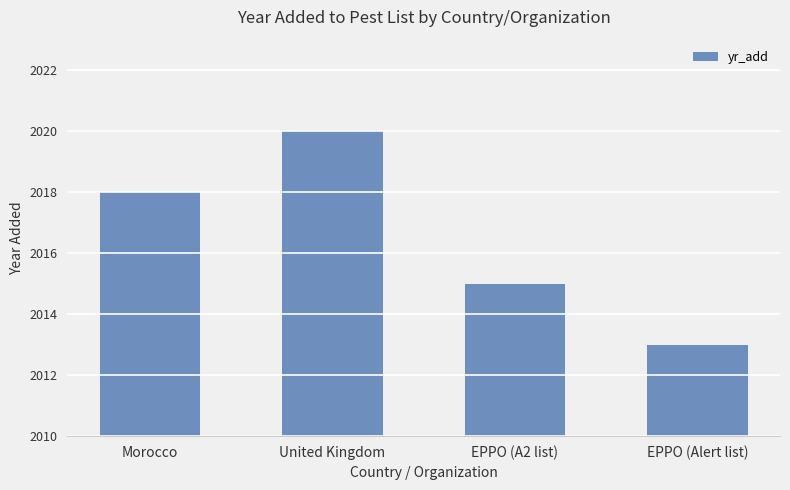

The chart shows a value of 869 at EPPO (Alert list). True or false?

False